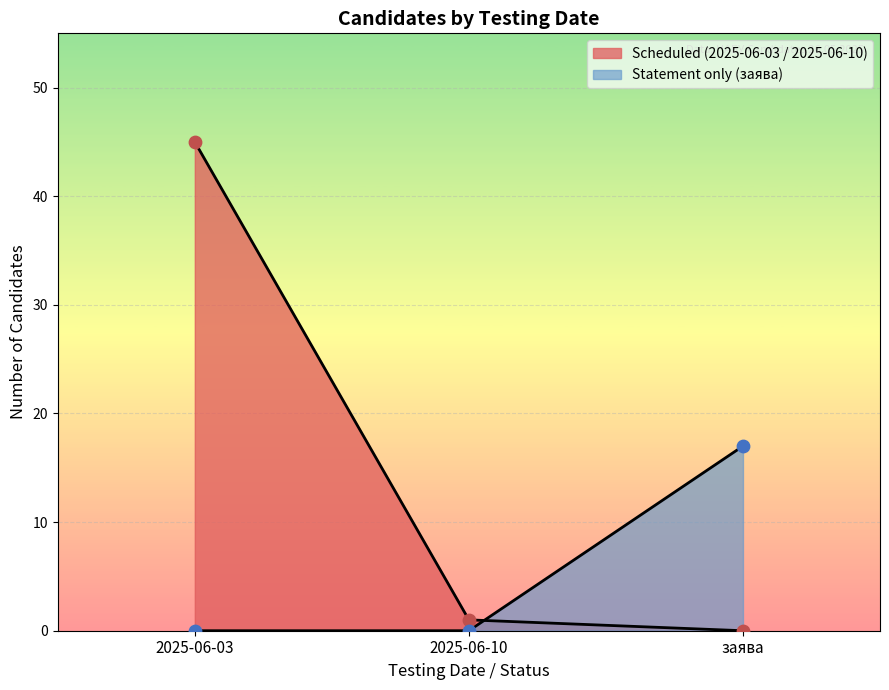

Is the value of Scheduled (2025-06-03) at 2025-06-03 greater than the value of Statement only (заява) at 2025-06-03?

Yes